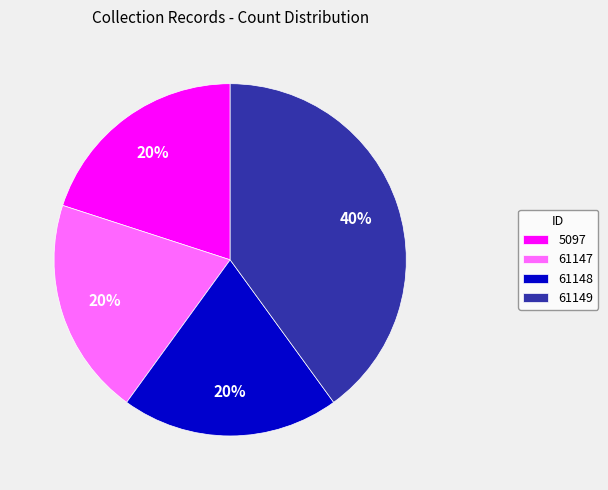

How many segments does this pie chart have?

4